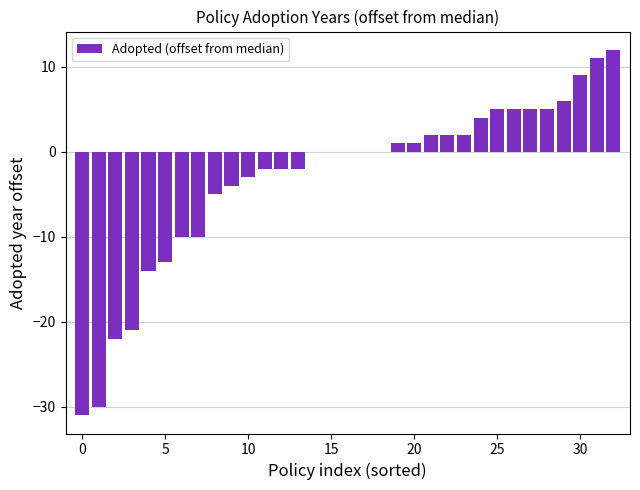

What is the greatest value displayed?

12